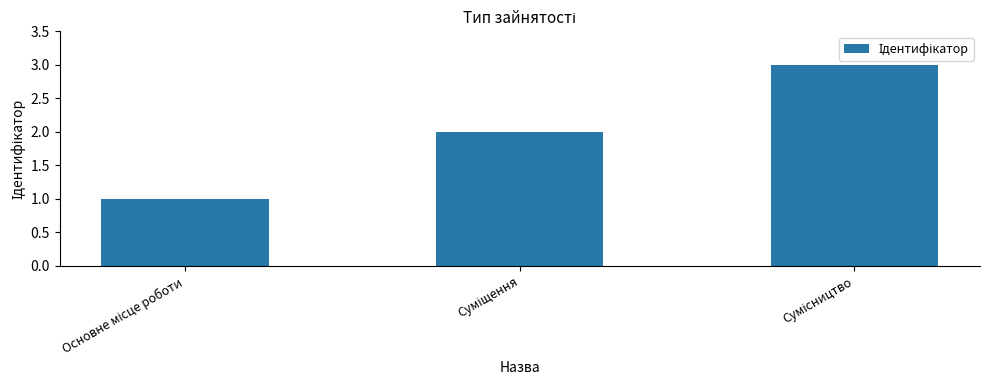

What is the sum of all values?

6